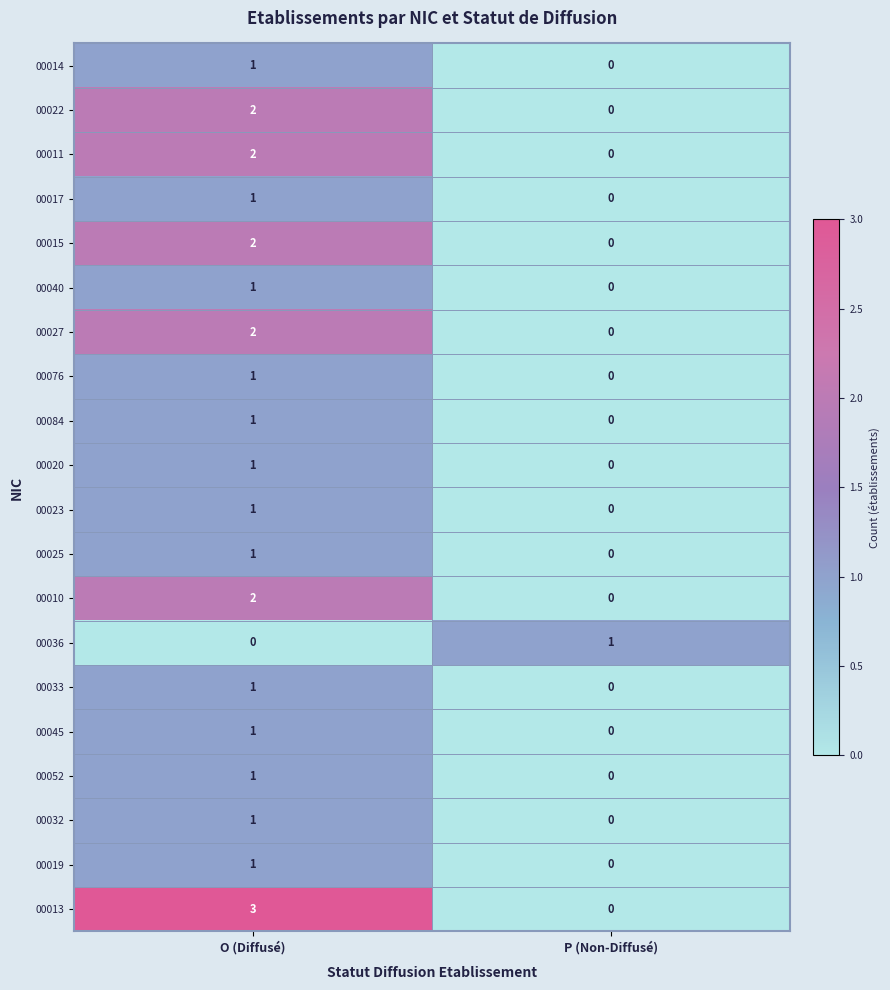

At which category is the sum across all series the highest?

O (Diffusé)